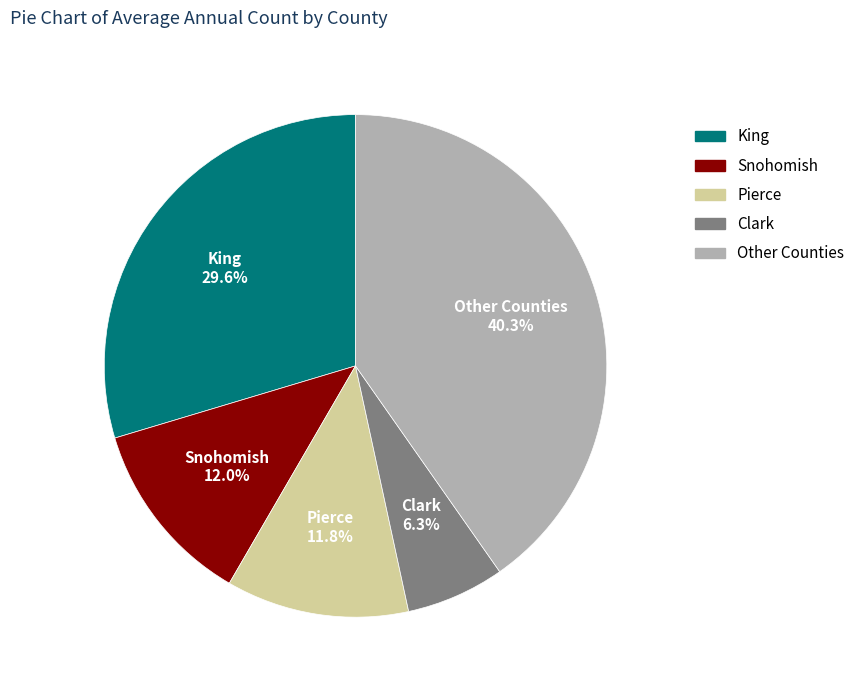

Which slice is the largest?

Other Counties